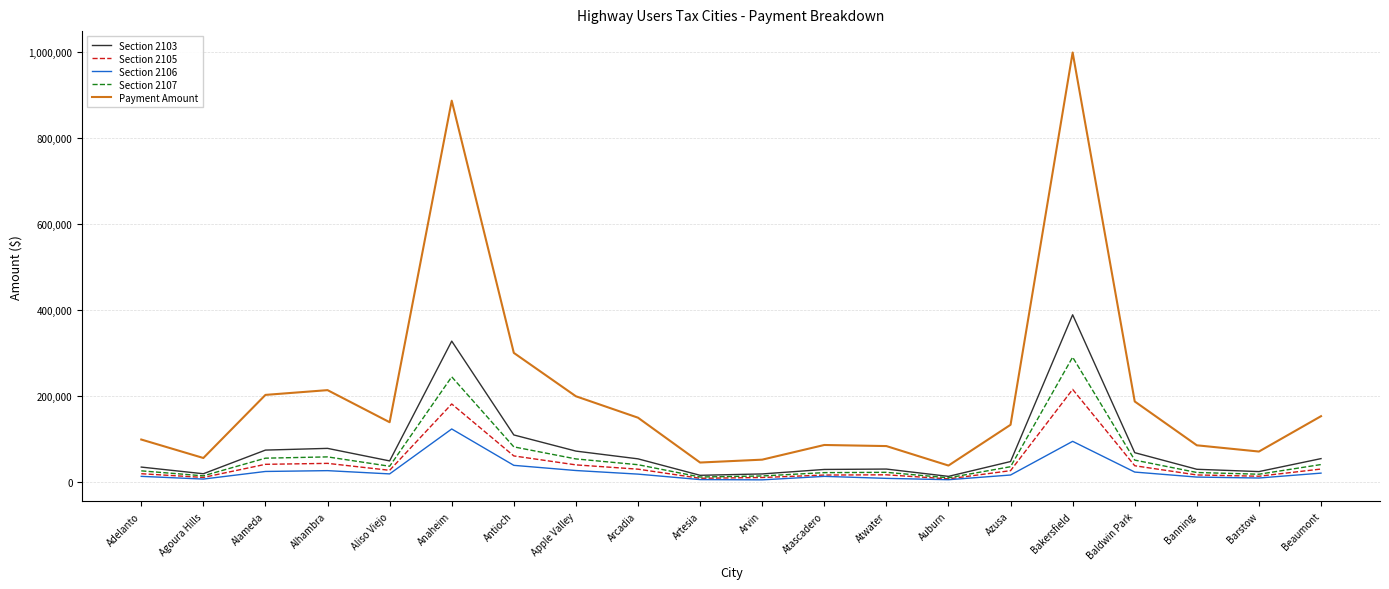

What are all the series names shown in the legend?

Section 2103, Section 2105, Section 2106, Section 2107, Payment Amount